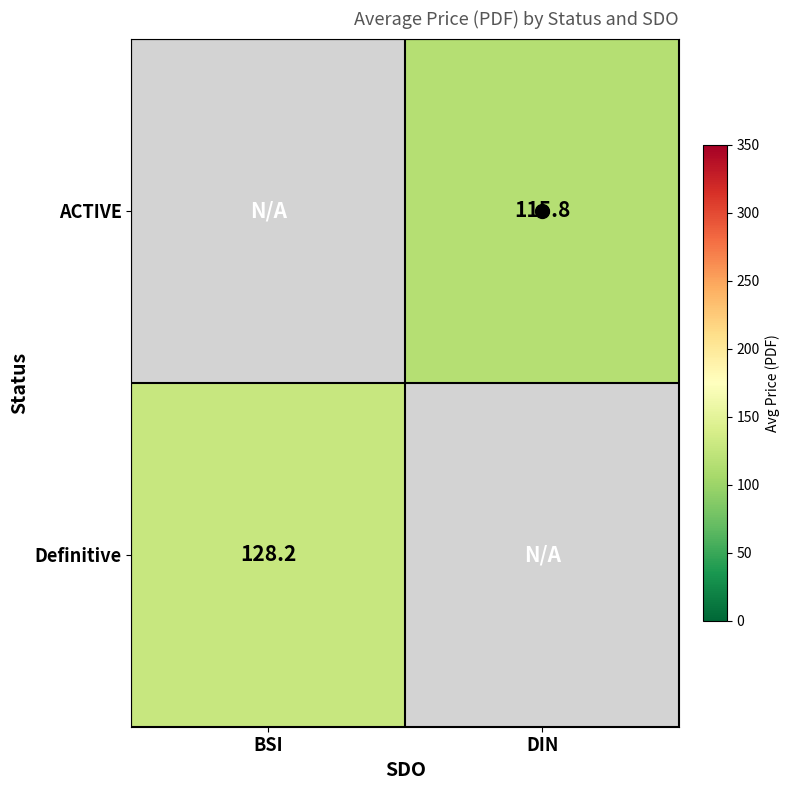

List the series in order of their overall mean, lowest first.

ACTIVE, Definitive